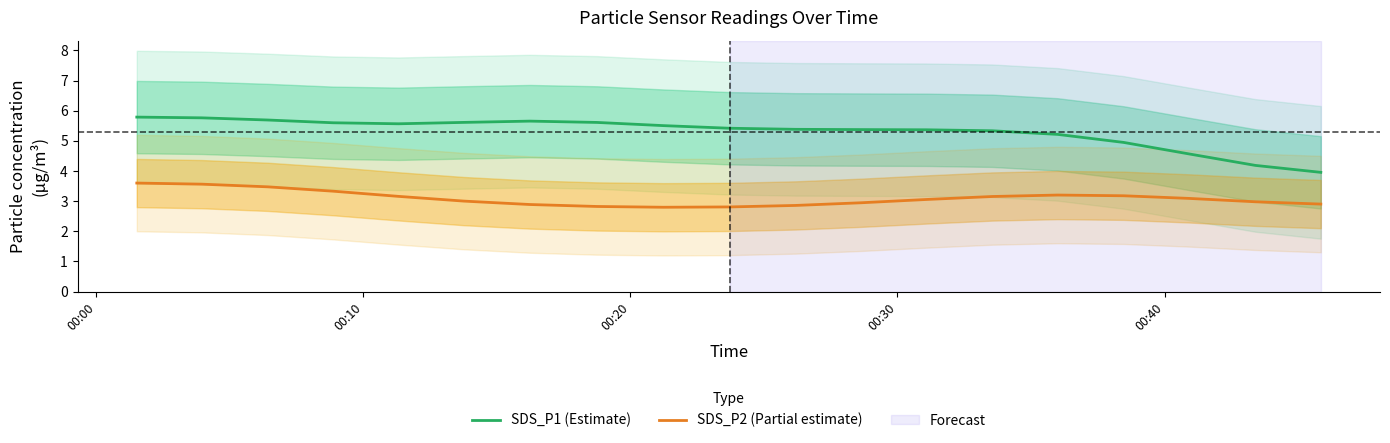

Does the chart display data point markers on the line(s)?

No